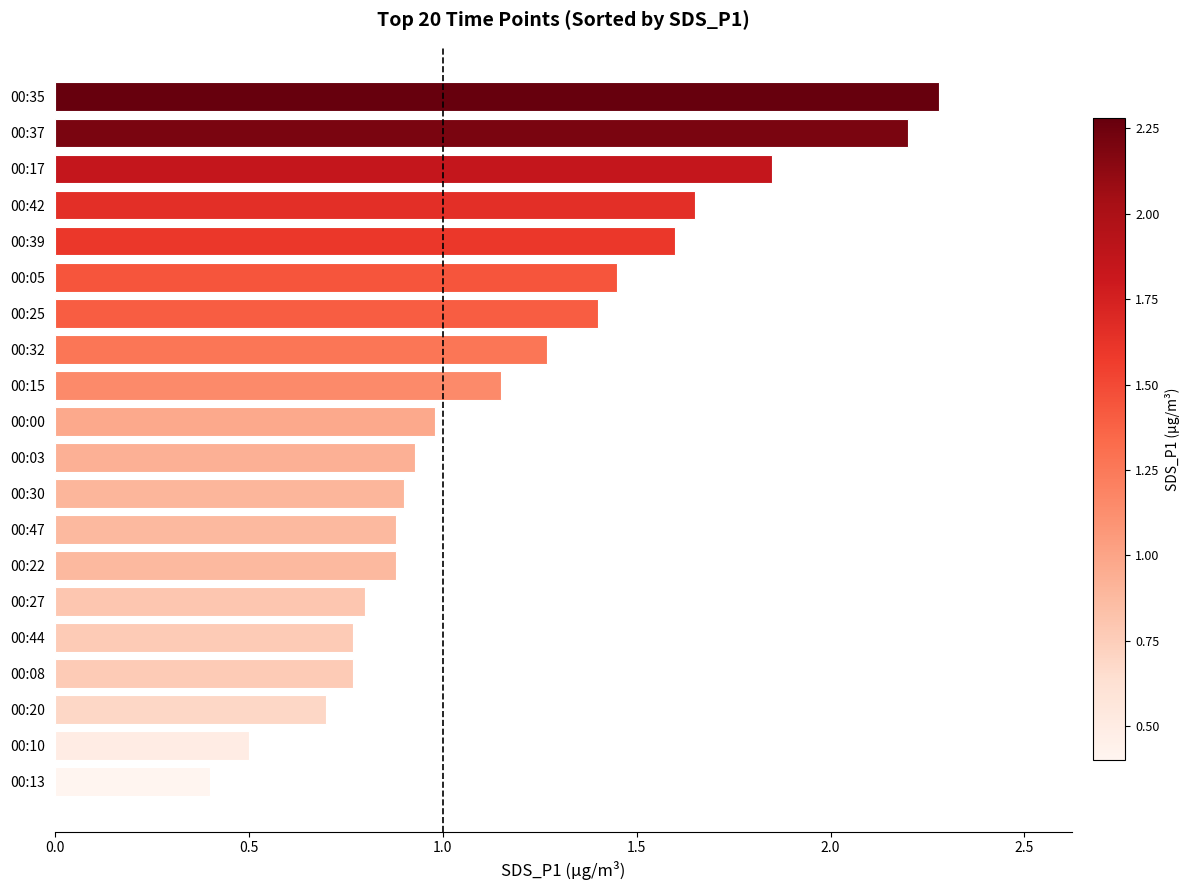

Are the bars grouped side by side (vs. stacked)?

No